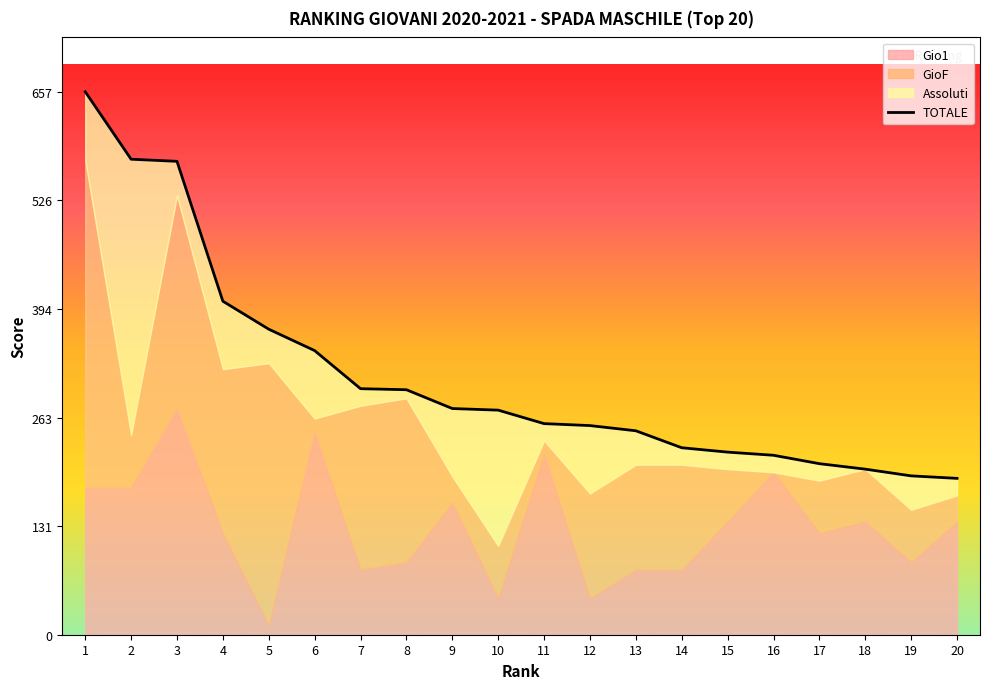

List the labels in order of value, smallest first.

20, 19, 18, 17, 16, 15, 14, 13, 12, 11, 10, 9, 8, 7, 6, 5, 4, 3, 2, 1